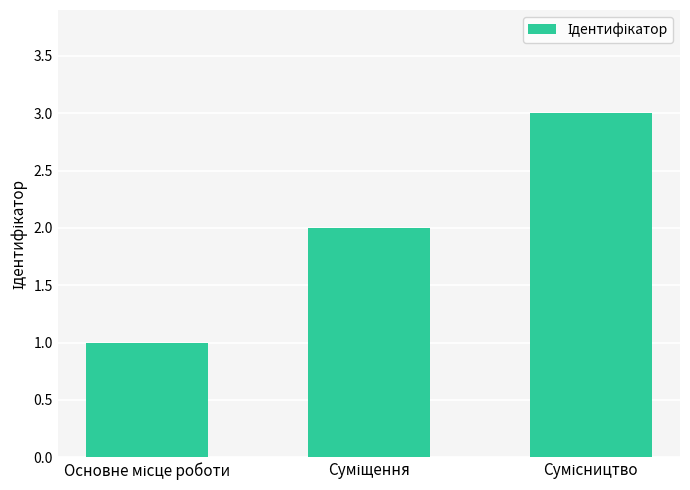

What is the sum of all values?

6